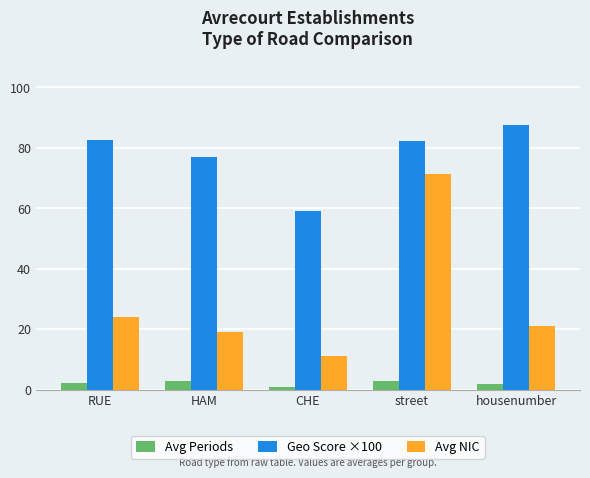

Which category has the lowest value in the Geo Score ×100 series?

CHE